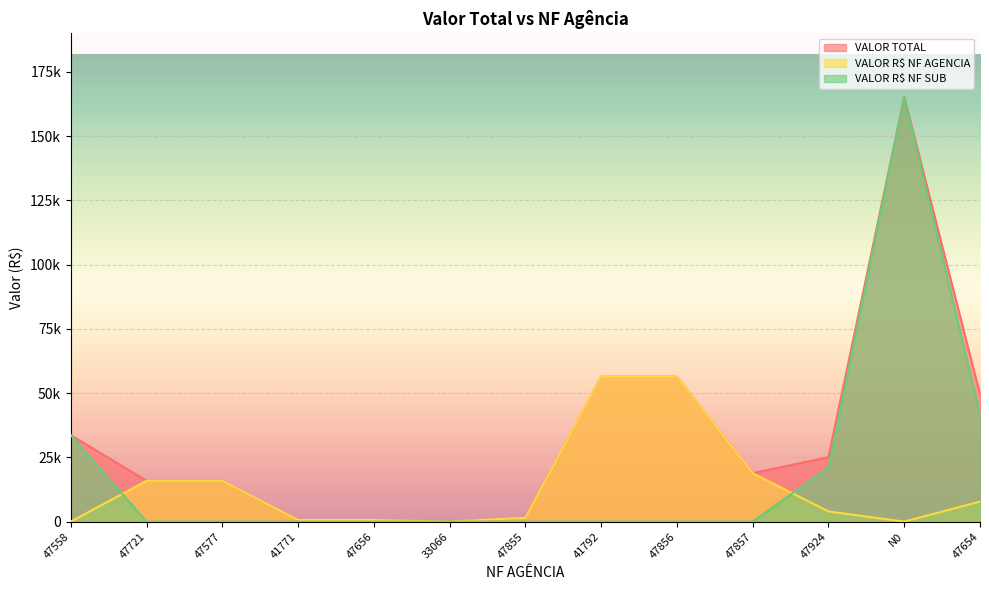

Which series has the largest range (max minus min)?

VALOR R$ NF SUB